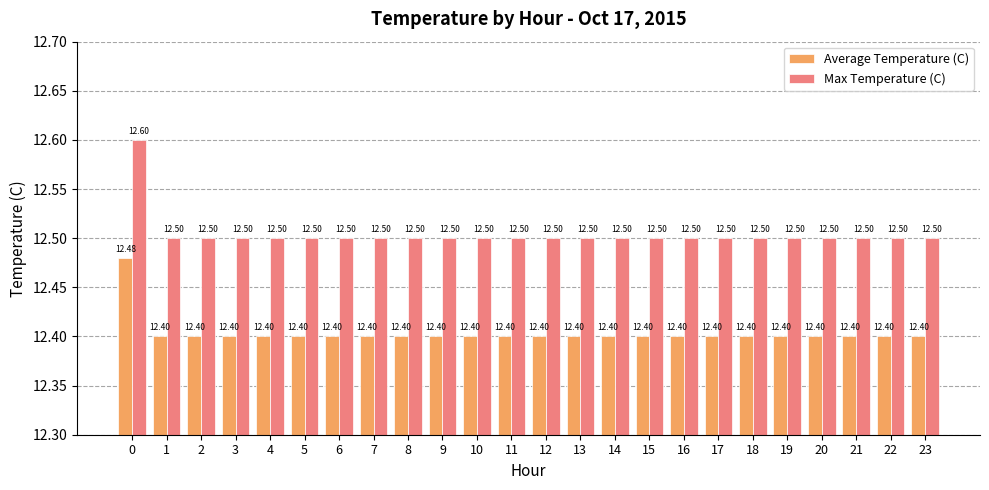

List the series in order of their overall mean, lowest first.

Average Temperature (C), Max Temperature (C)